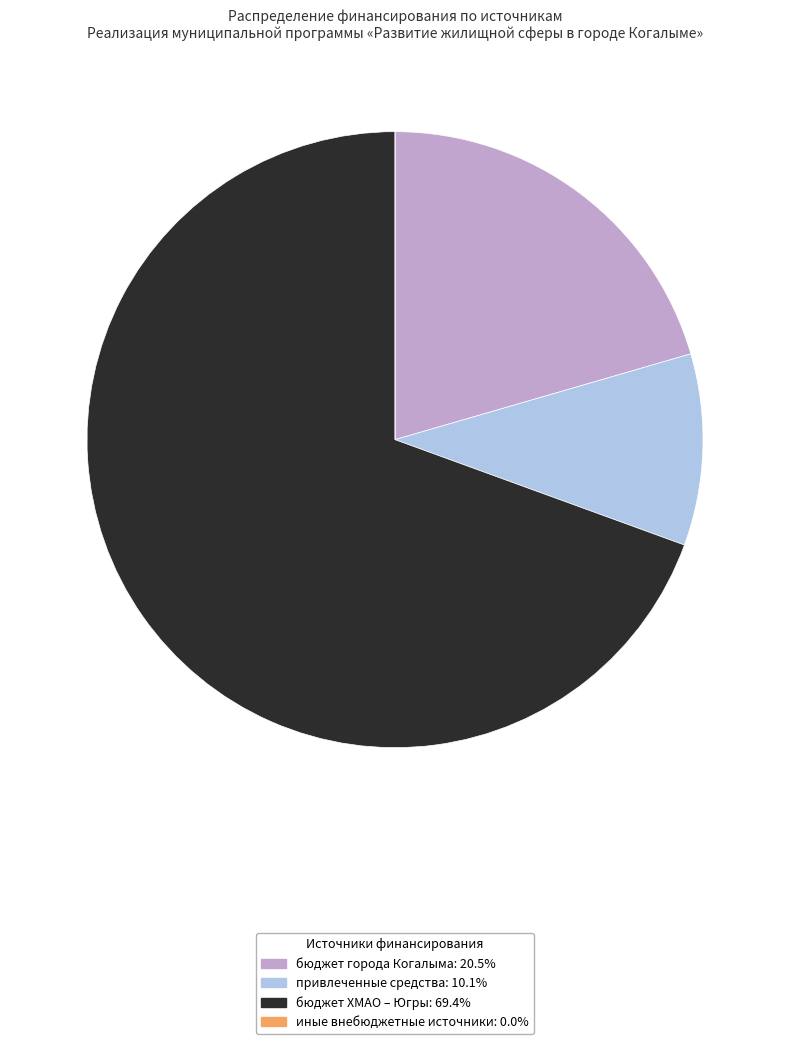

Do привлеченные средства: 10.1% and бюджет ХМАО – Югры: 69.4% together represent more than half of the pie?

Yes